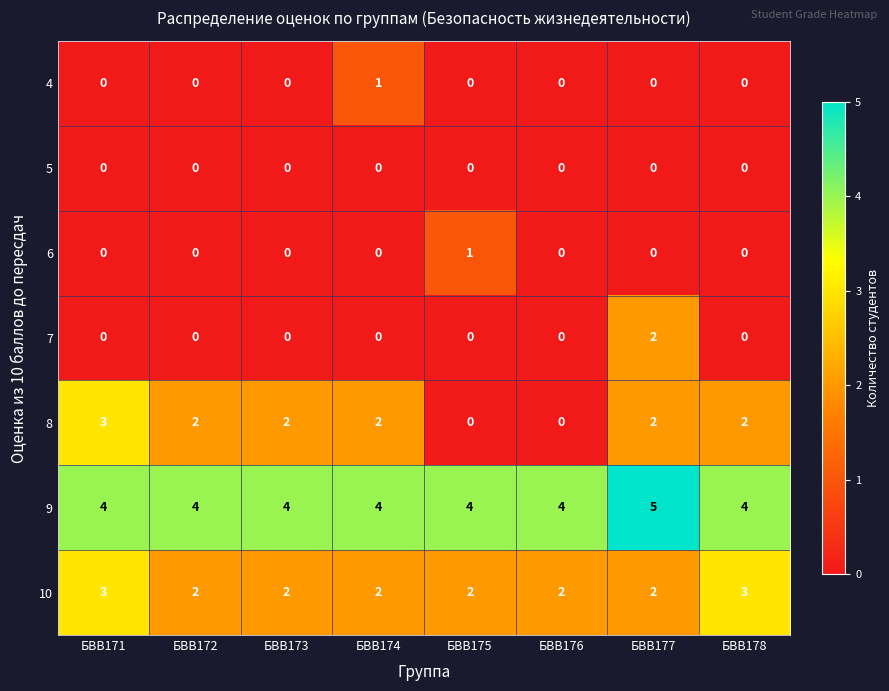

The 8 series shows 4 at БВВ173. True or false?

False